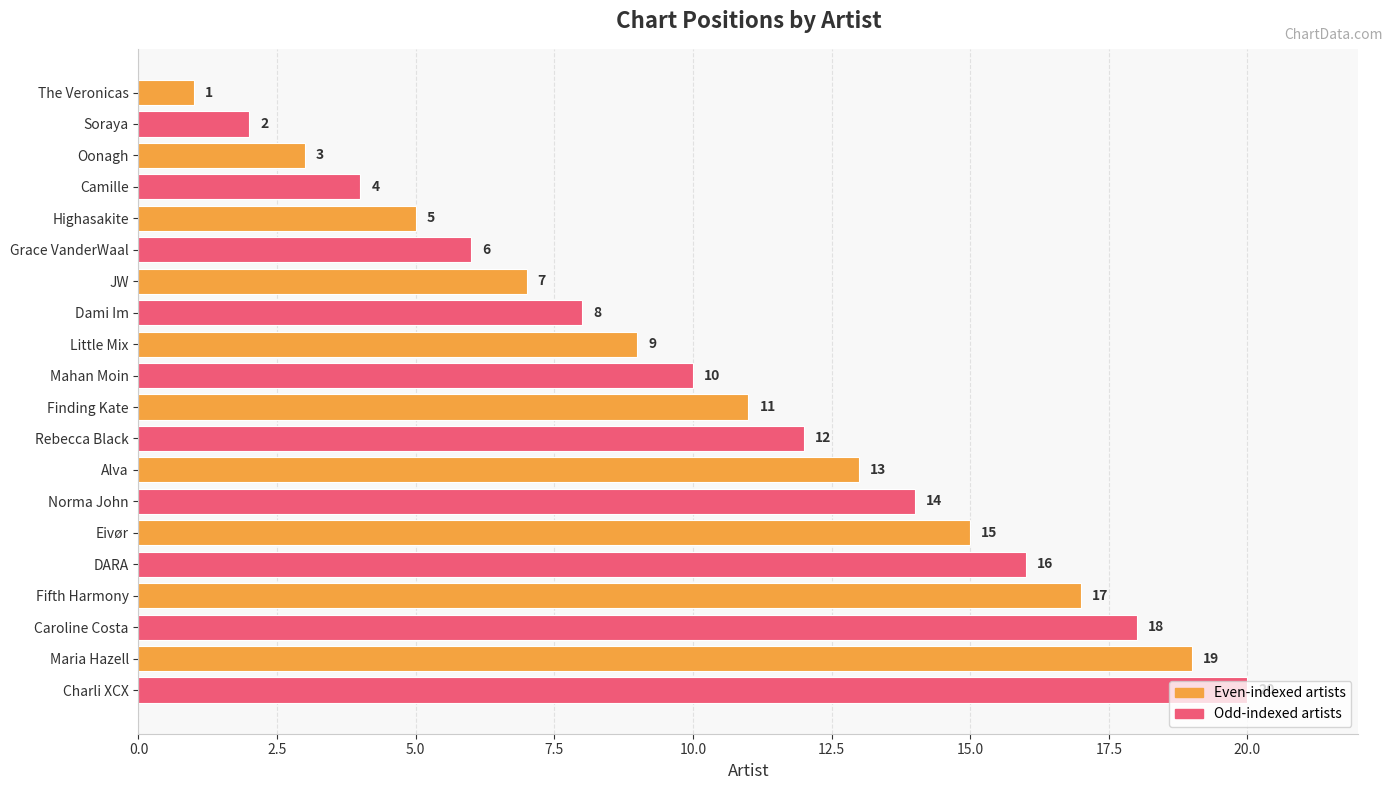

Approximately how many times larger is the value at Rebecca Black compared to Oonagh?

4.0